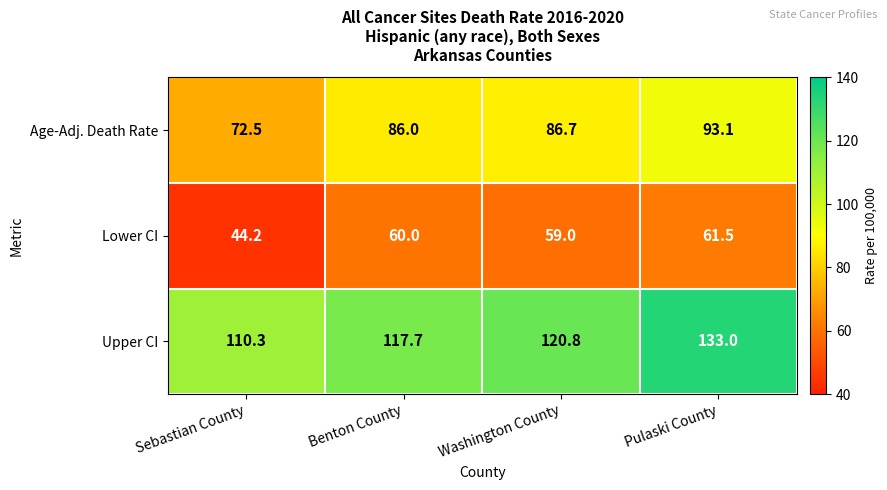

Reading right to left, transcribe all the data shown in this chart.

Age-Adj. Death Rate: 93.1	86.7	86.0	72.5
Lower CI: 61.5	59.0	60.0	44.2
Upper CI: 133.0	120.8	117.7	110.3